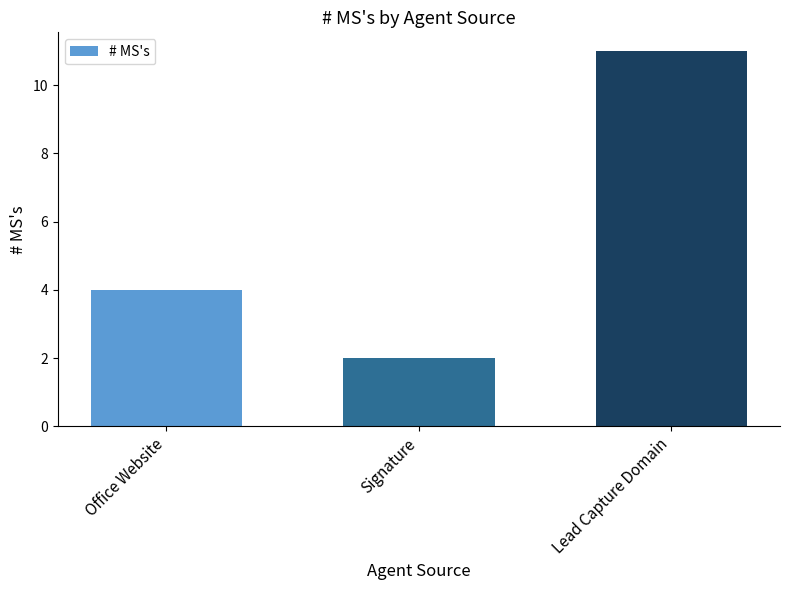

What position from the right is Lead Capture Domain?

1